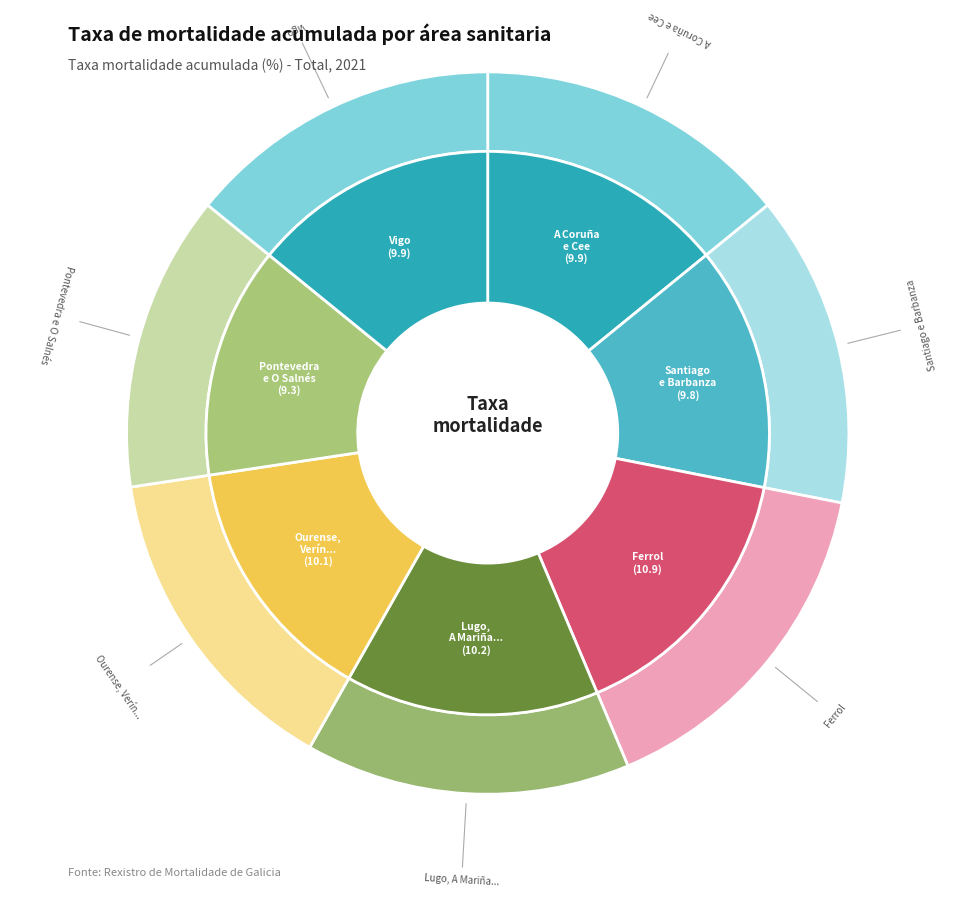

Is it true that Santiago de Compostela e Barbanza is 14% of the pie?

True